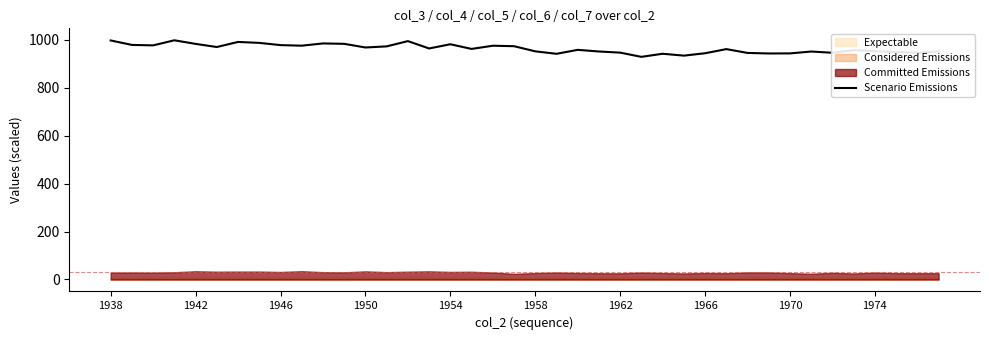

Count the number of categories in the chart.

40